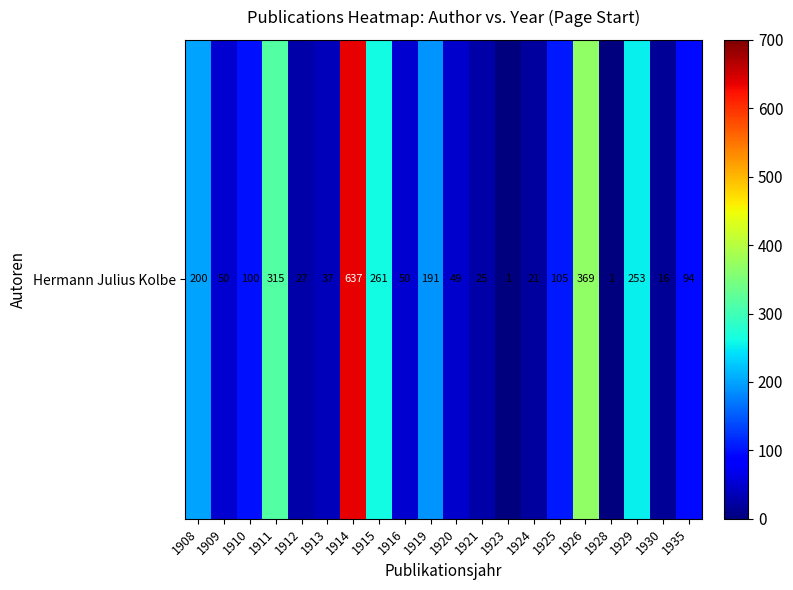

Reading right to left, list all the values displayed in this chart.

1935=94	1930=16	1929=253	1928=1	1926=369	1925=105	1924=21	1923=1	1921=25	1920=49	1919=191	1916=50	1915=261	1914=637	1913=37	1912=27	1911=315	1910=100	1909=50	1908=200